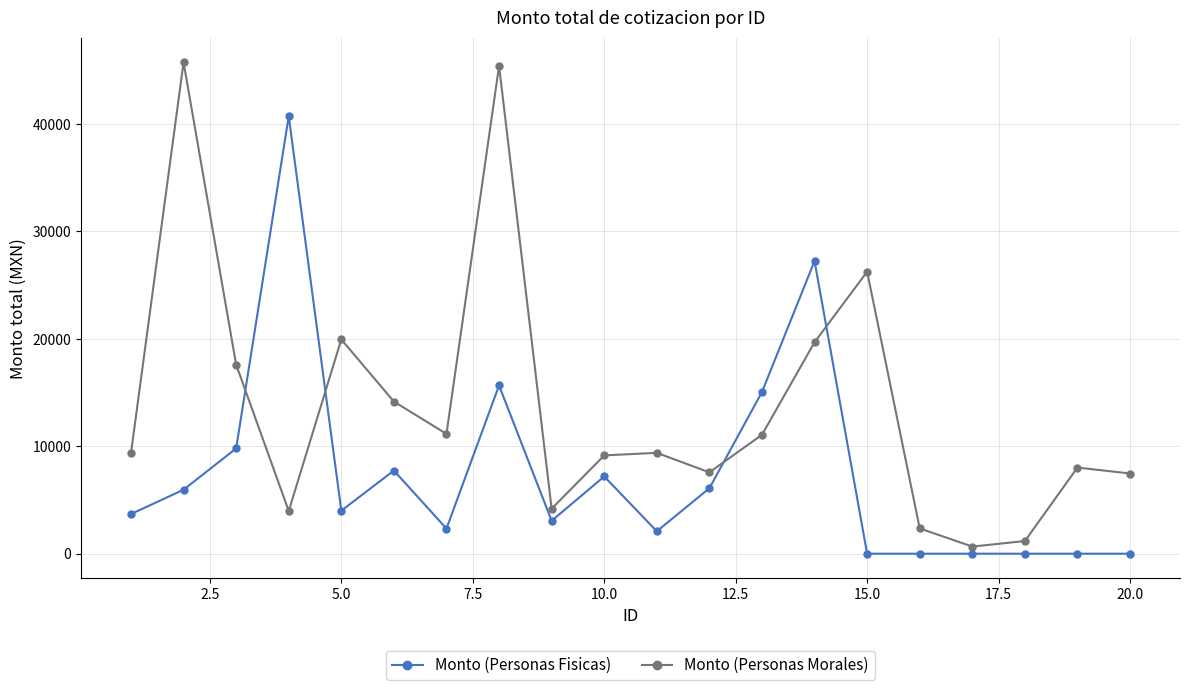

What is the maximum value for Monto (Personas Fisicas)?

40716.0